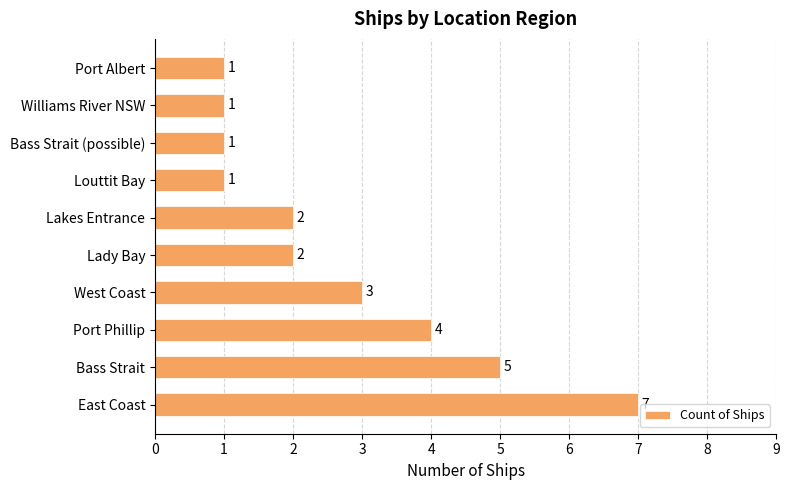

Count the values in the range 1 to 4.

8